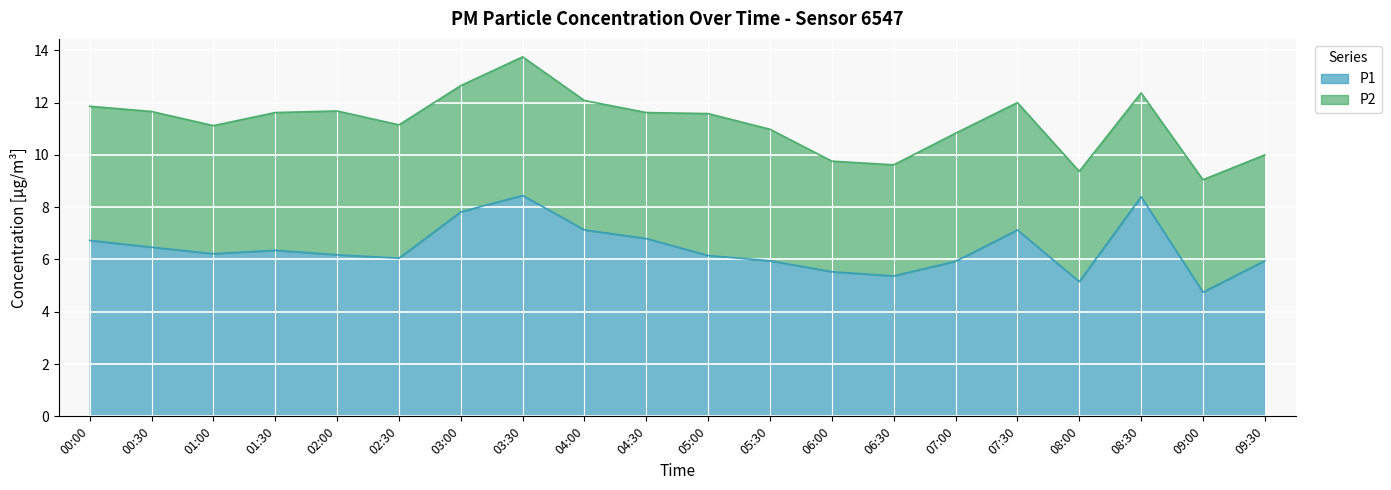

List the labels in order of value, largest first.

03:30, 08:30, 03:00, 04:00, 07:30, 04:30, 00:00, 00:30, 01:30, 01:00, 02:00, 05:00, 02:30, 05:30, 09:30, 07:00, 06:00, 06:30, 08:00, 09:00